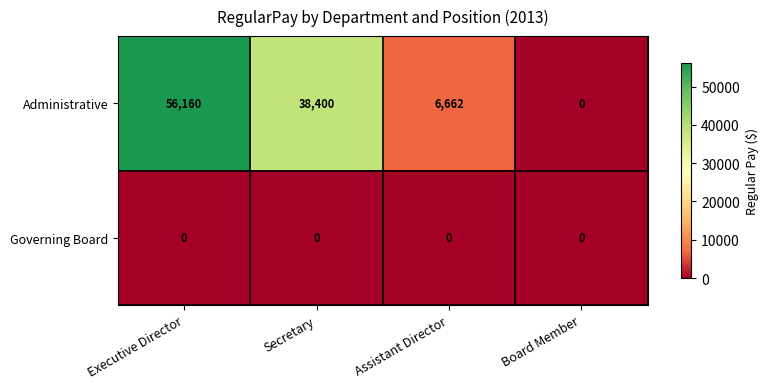

Reading right to left, transcribe all the data shown in this chart.

Administrative: 0	6662	38400	56160
Governing Board: 0	0	0	0